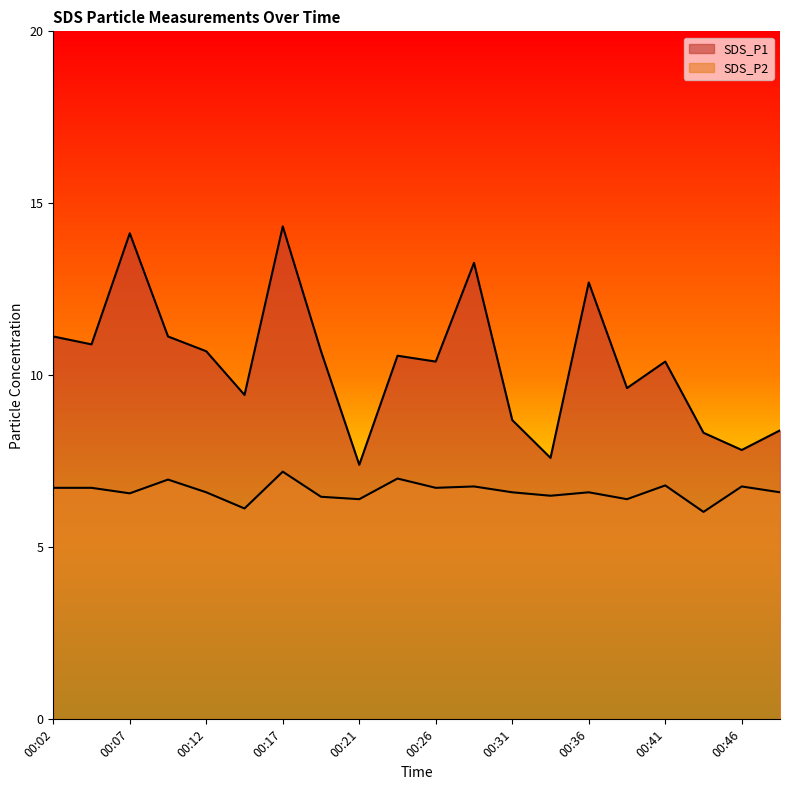

What is the difference between the highest and lowest values at 00:46?

1.1